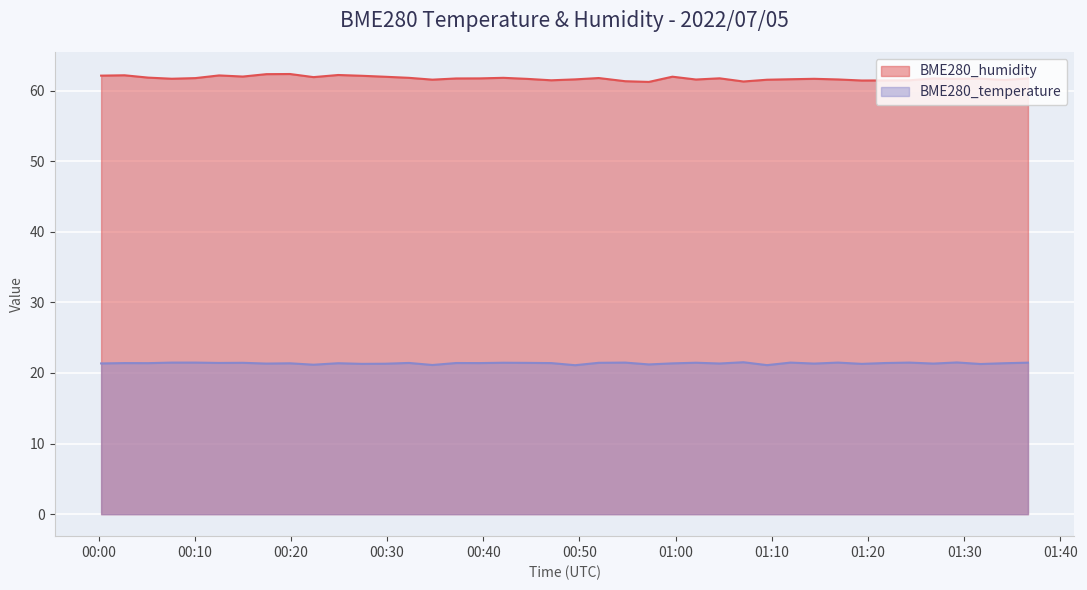

What is the sum of all BME280_humidity values?

2469.9